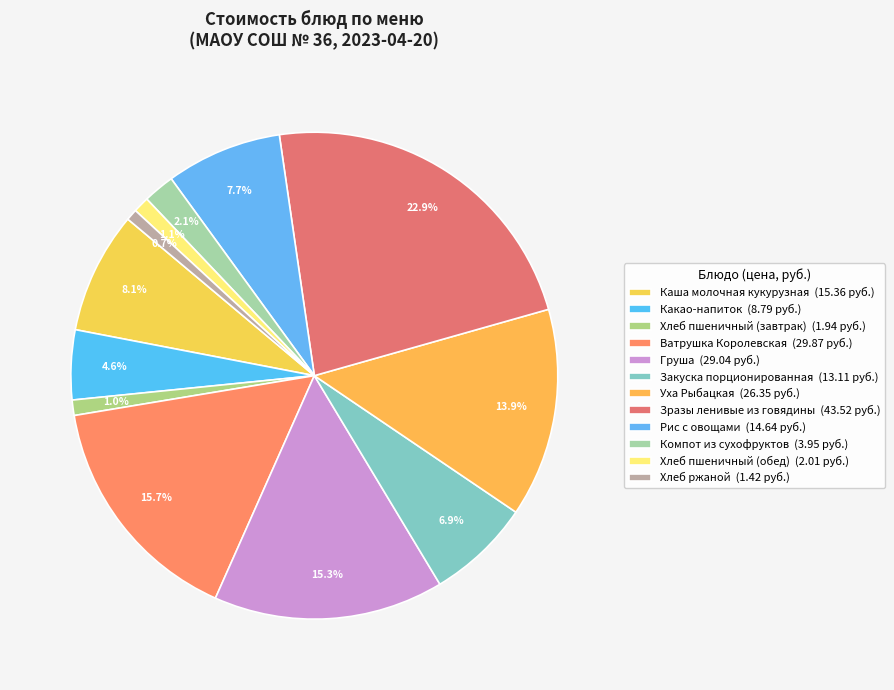

Rank the categories by value from lowest to highest.

Хлеб ржаной, Хлеб пшеничный (завтрак), Хлеб пшеничный (обед), Компот из сухофруктов, Какао-напиток, Закуска порционированная, Рис с овощами, Каша молочная кукурузная, Уха Рыбацкая, Груша, Ватрушка Королевская, Зразы ленивые из говядины